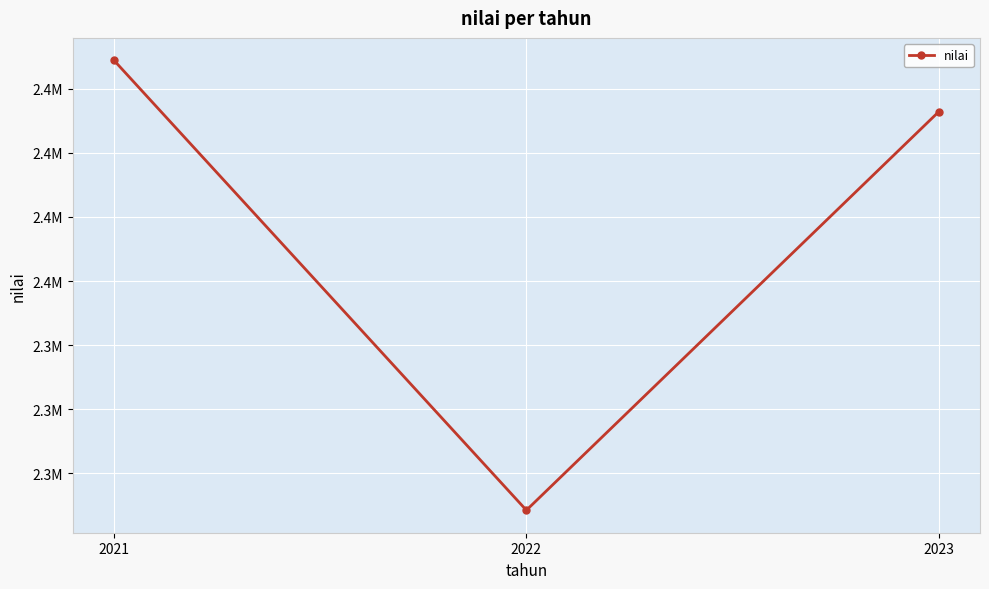

The value at 2021 is 2436113.8. True or false?

True